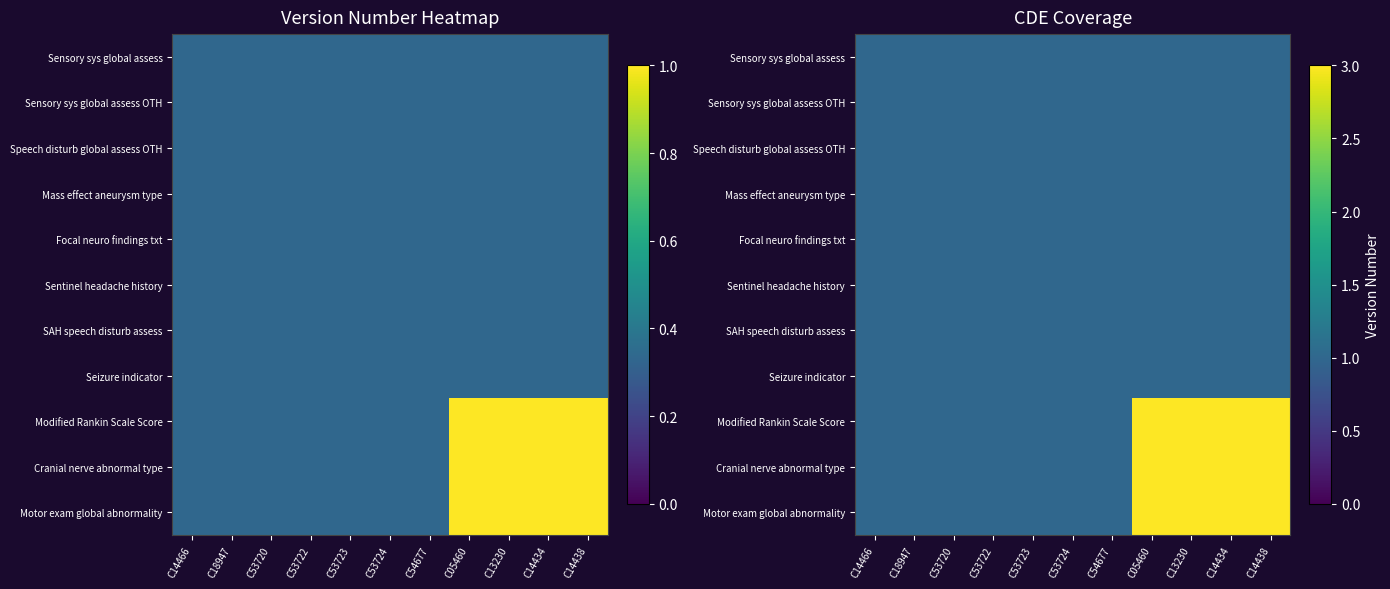

The Focal neuro findings txt series shows 1 at C54677. True or false?

True